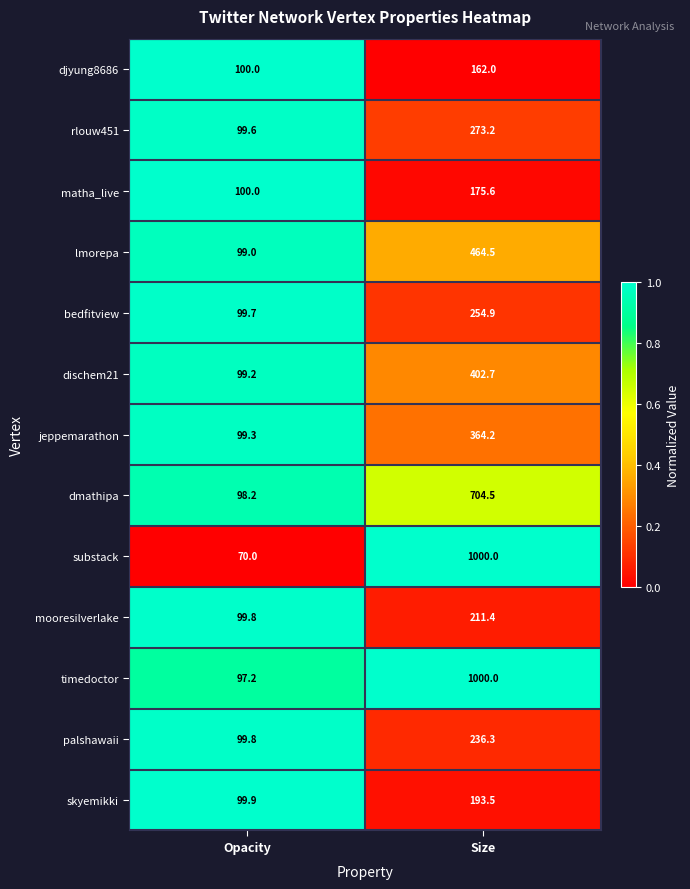

Which series has the largest range (max minus min)?

substack